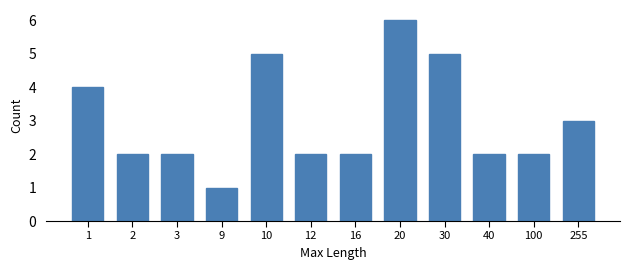

Reading left to right, list all the values displayed in this chart.

4	2	2	1	5	2	2	6	5	2	2	3